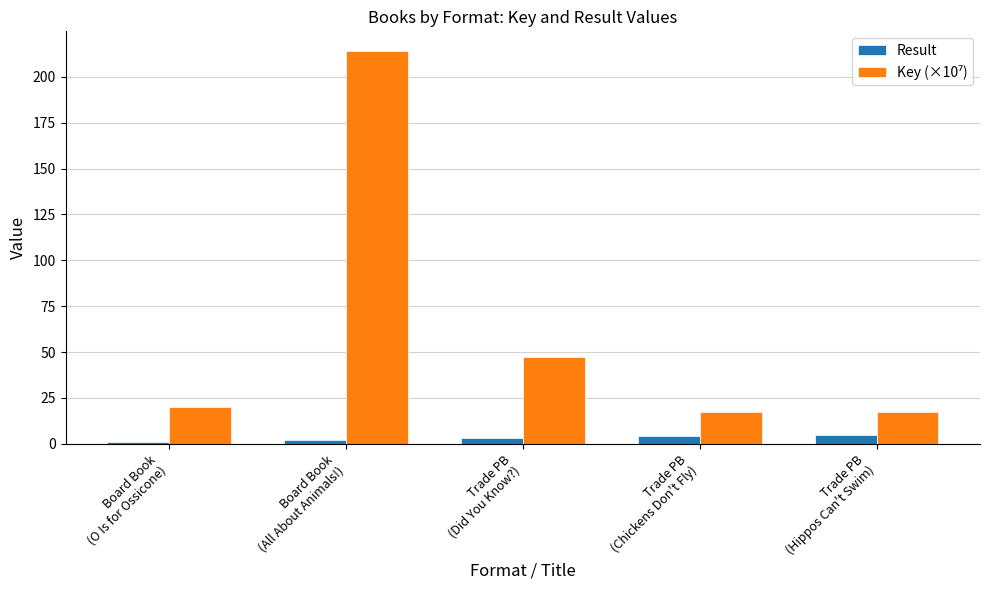

What is the sum of all Result values?

15.0